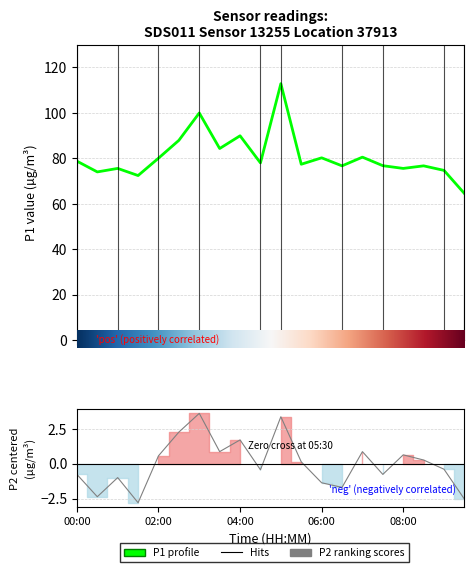

What is the lowest value of the P1 series?

64.5